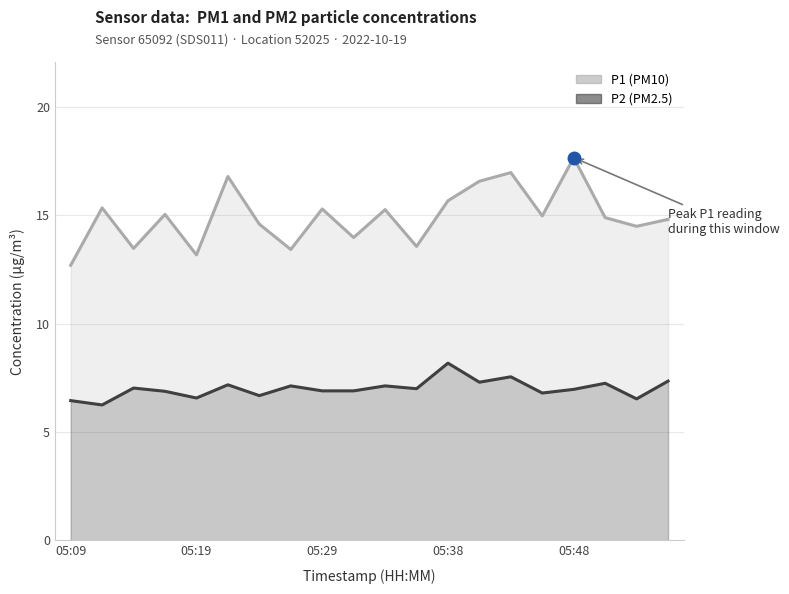

What are all the series names shown in the legend?

P1, P2